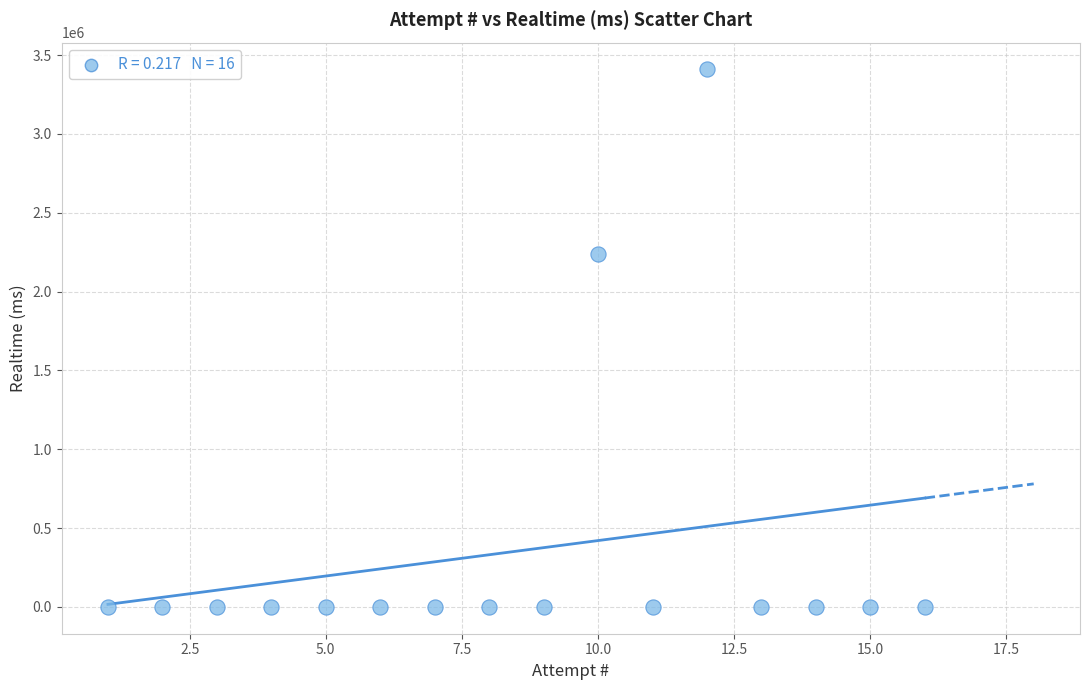

What Y value in the scatter plot is closest to 1704290?

2239107